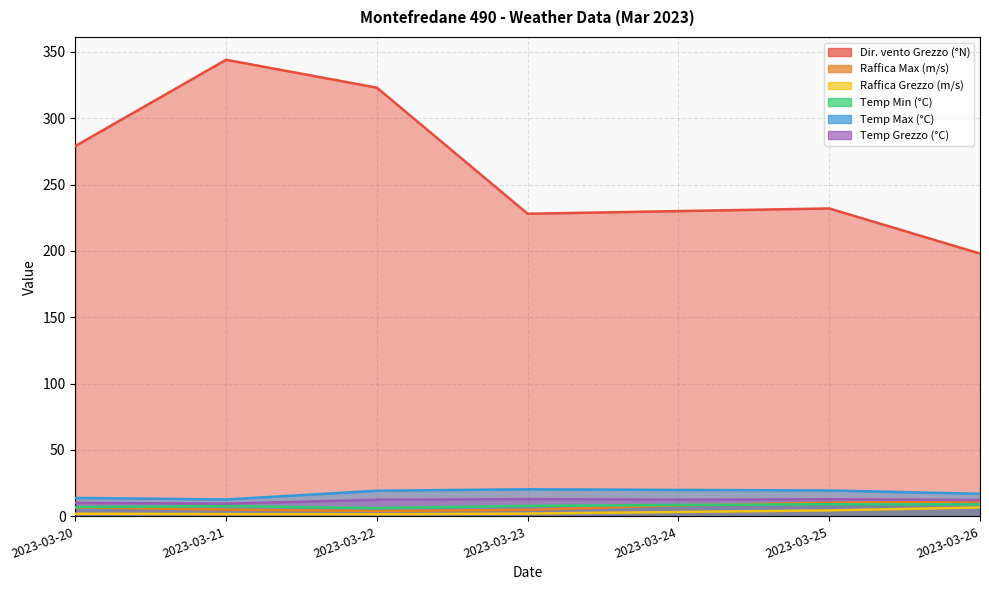

At which label does Dir. vento Grezzo (°N) reach its peak?

2023-03-21